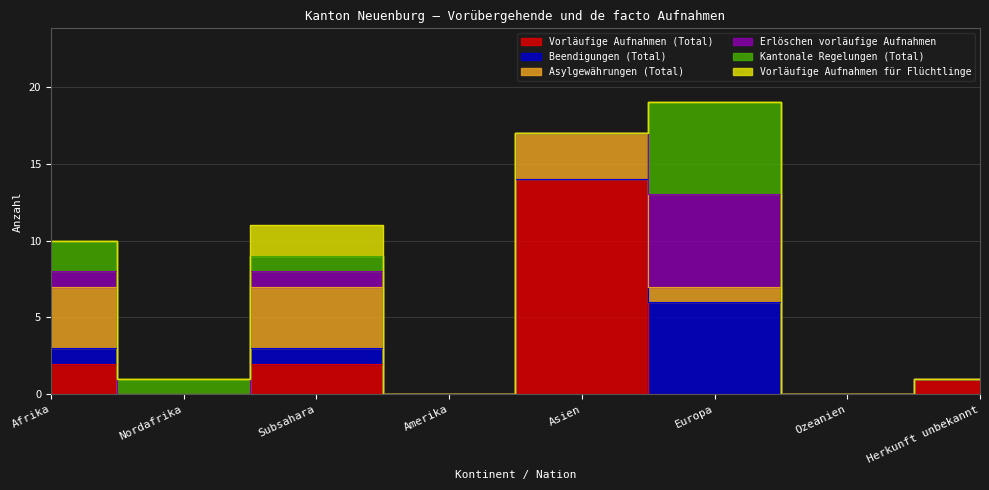

True or false: Kantonale Regelungen (Total) and Erlöschen vorläufige Aufnahmen intersect in this chart.

False